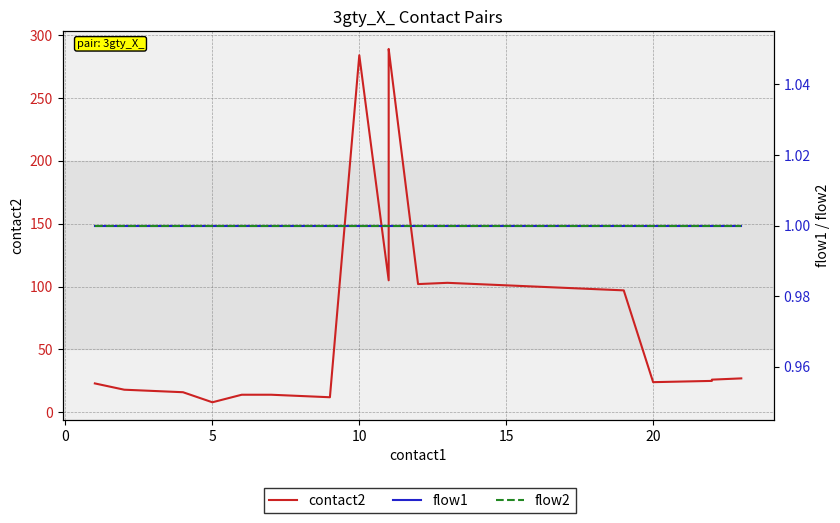

Rank the series at 20 from lowest to highest value.

flow1, flow2, contact2